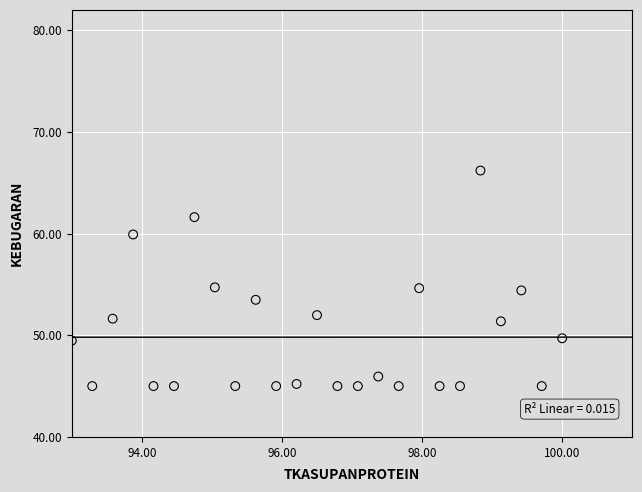

What is the range of Y values (max minus min)?

21.2